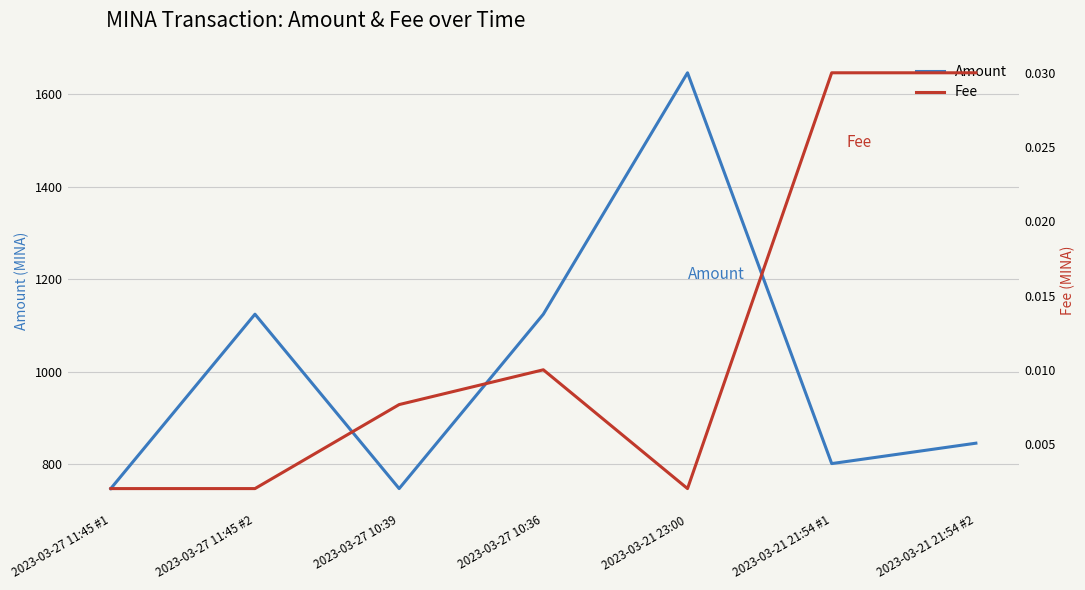

What is the difference between the highest and lowest values at 2023-03-21 21:54 #2?

845.6